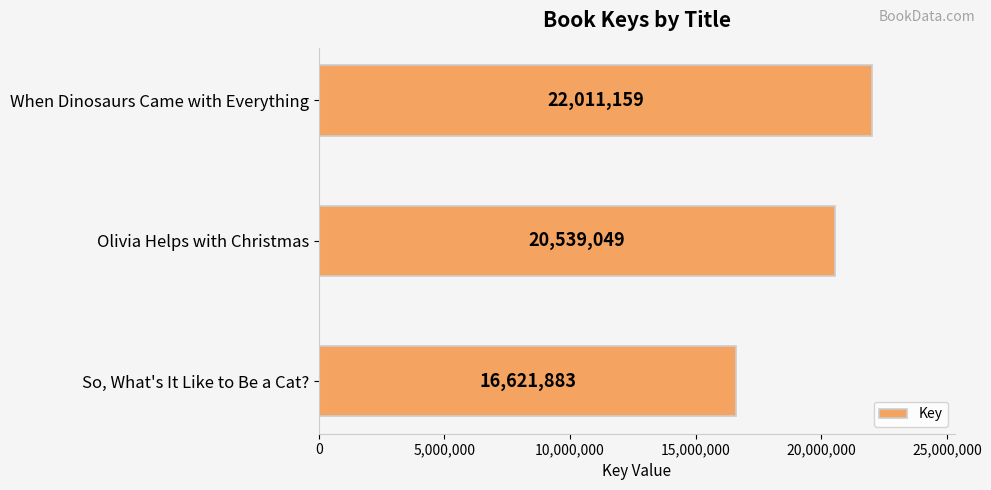

How many categories are shown in the chart?

3